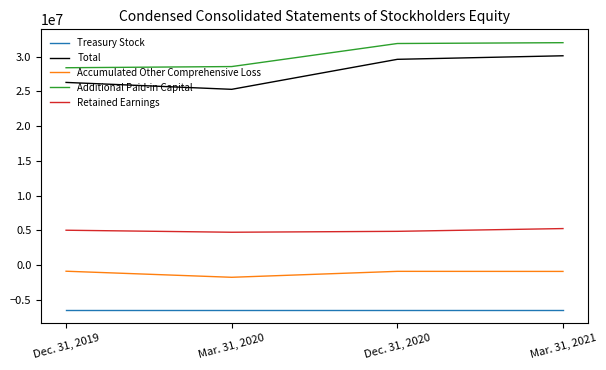

Is this an area chart (filled region under the line)?

No